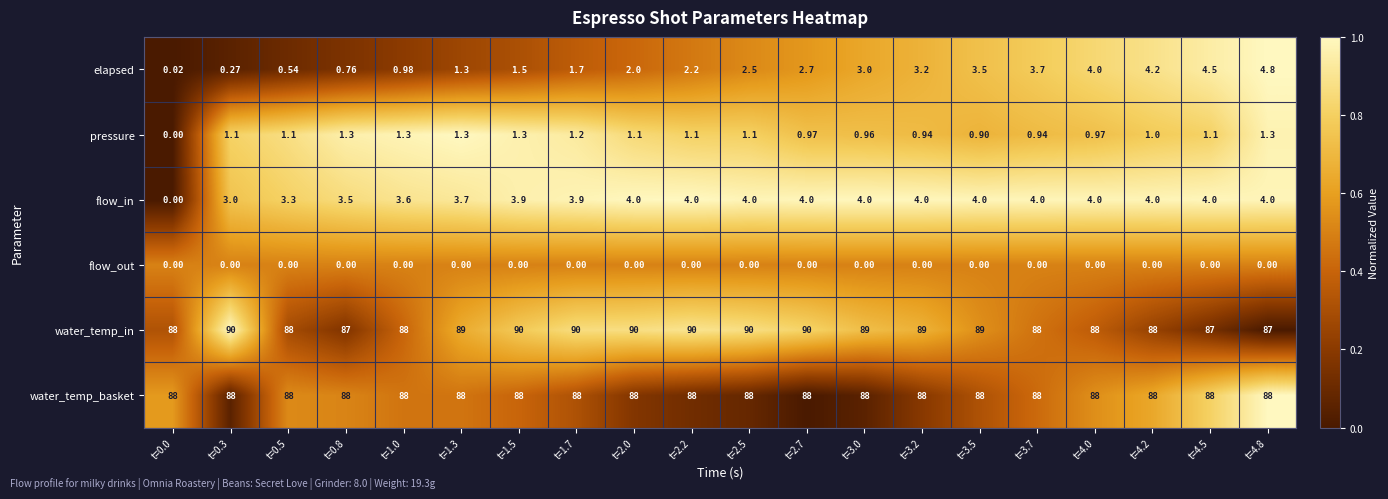

Rank the series by their maximum value, from lowest to highest.

flow_out, pressure, flow_in, elapsed, water_temp_basket, water_temp_in